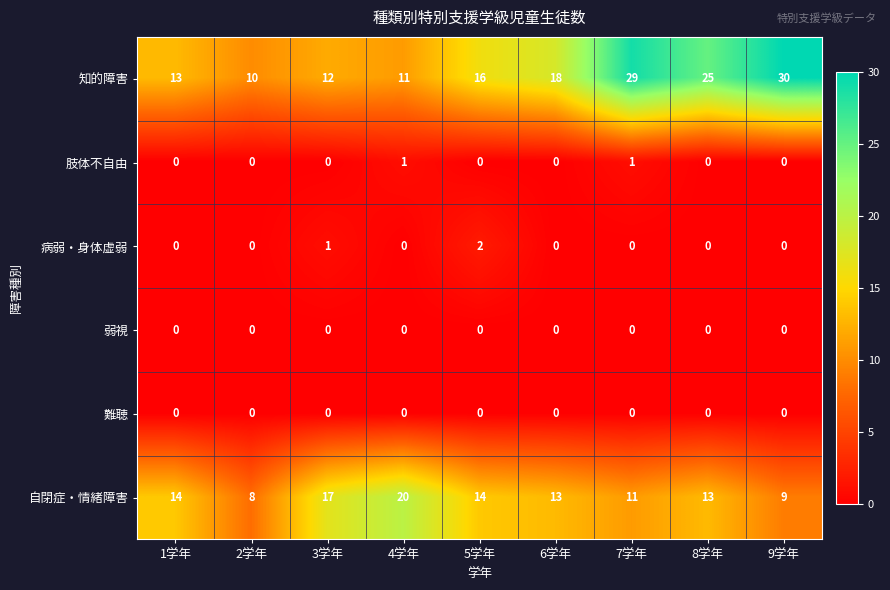

Between 2学年 and 6学年, which series saw the biggest shift?

知的障害